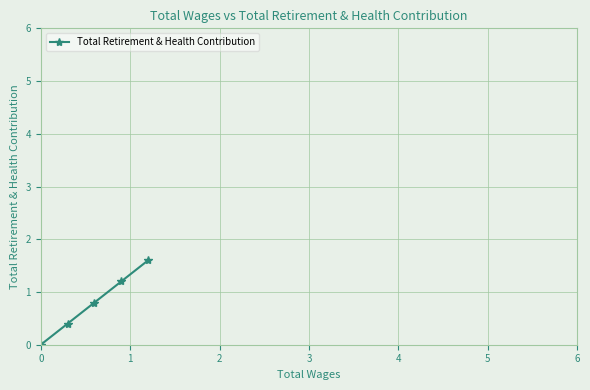

Reading left to right, list all the values displayed in this chart.

0.0	0.4	0.8	1.2	1.6